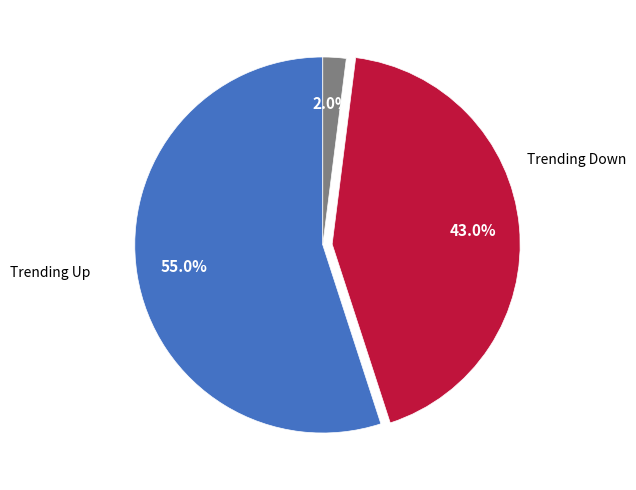

Does any single category account for the majority?

Yes